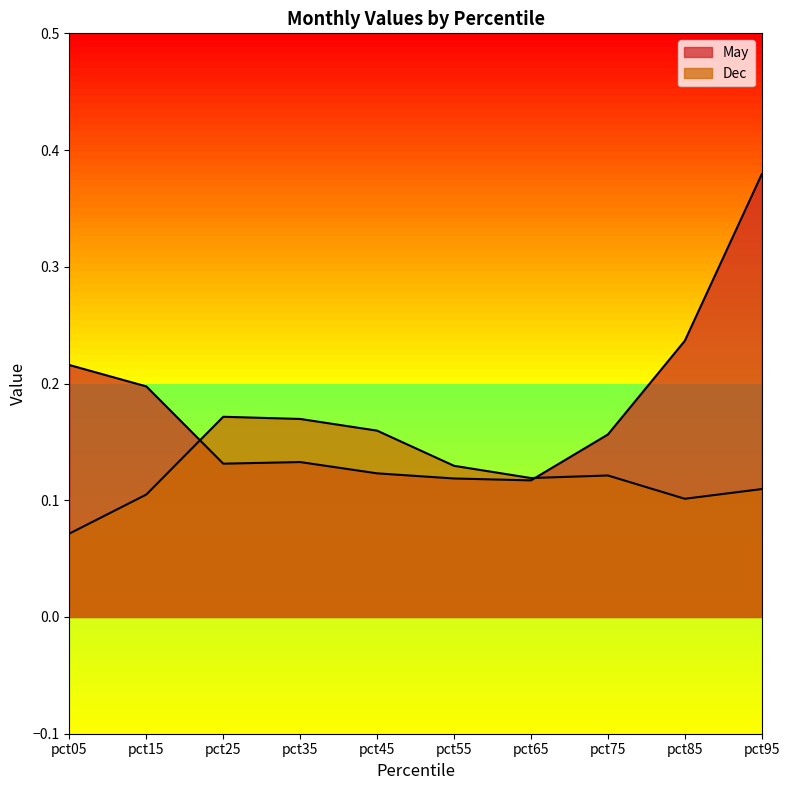

What are all the series names shown in the legend?

May, Dec